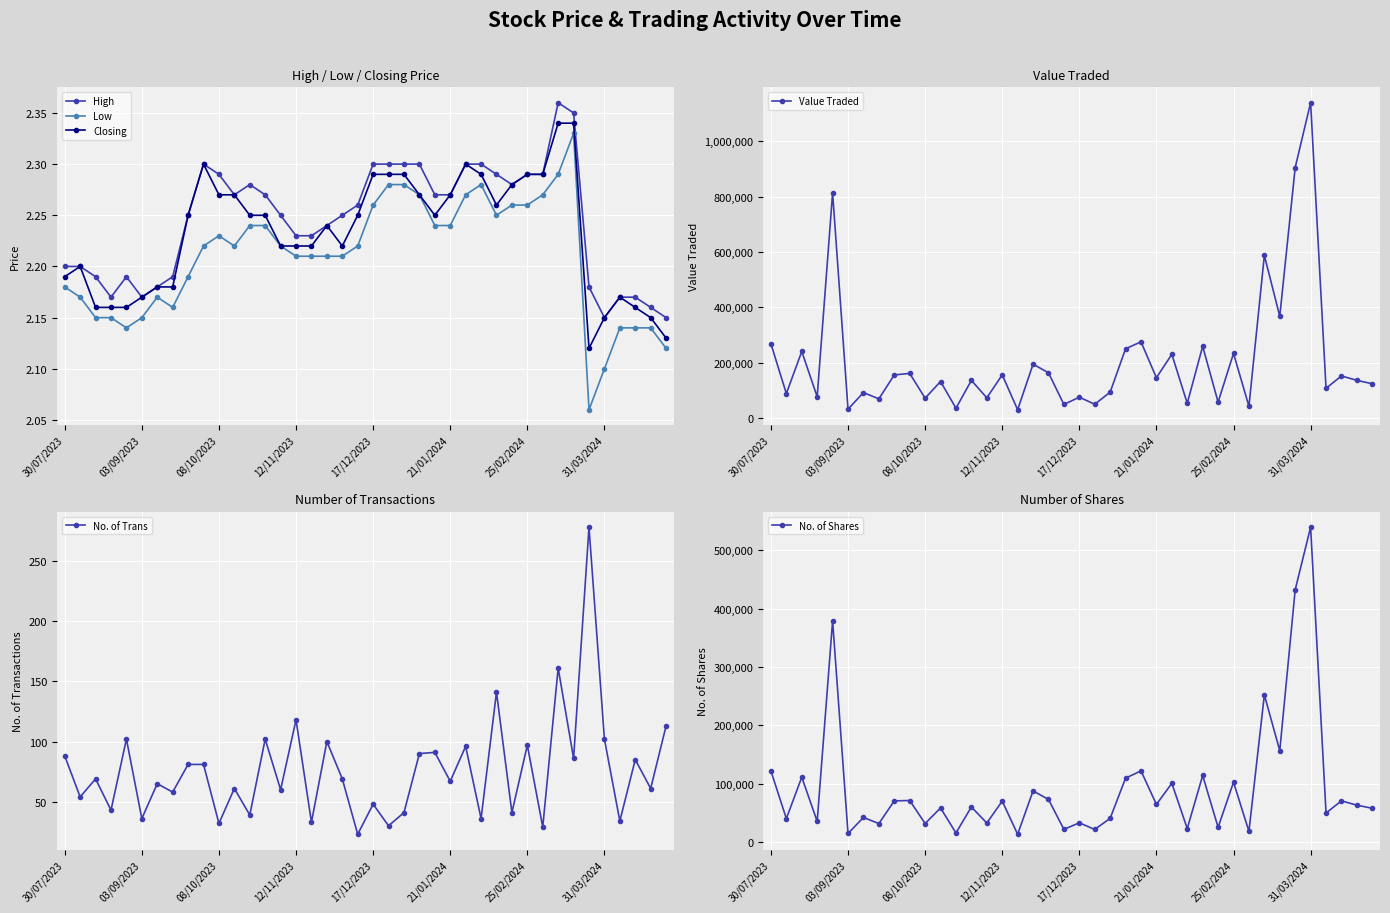

True or false: High has more than 2 interior local peaks.

True